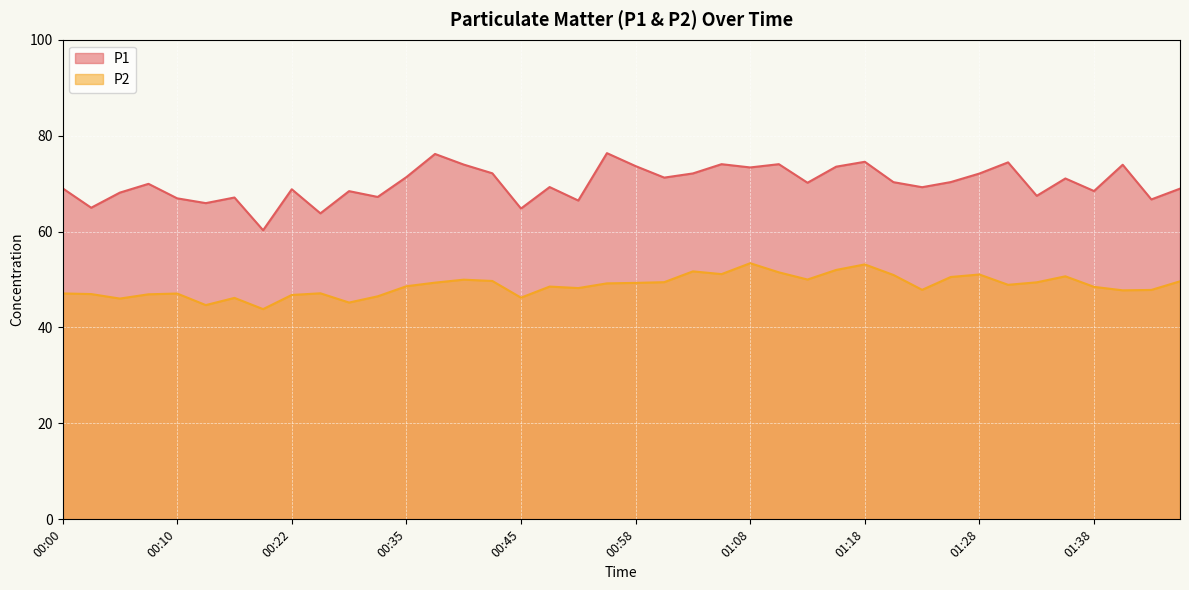

At which label is P2 closest to 48?

01:23